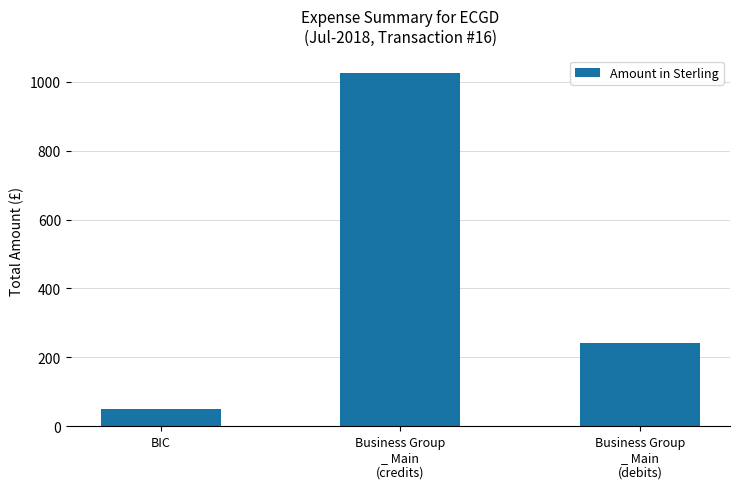

At which category does the chart reach its peak across all series?

Business Group
_ Main
(credits)